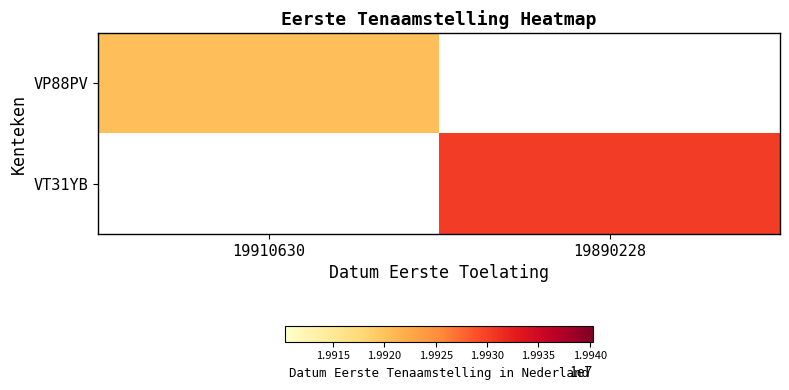

Which series has the widest spread of values?

VP88PV